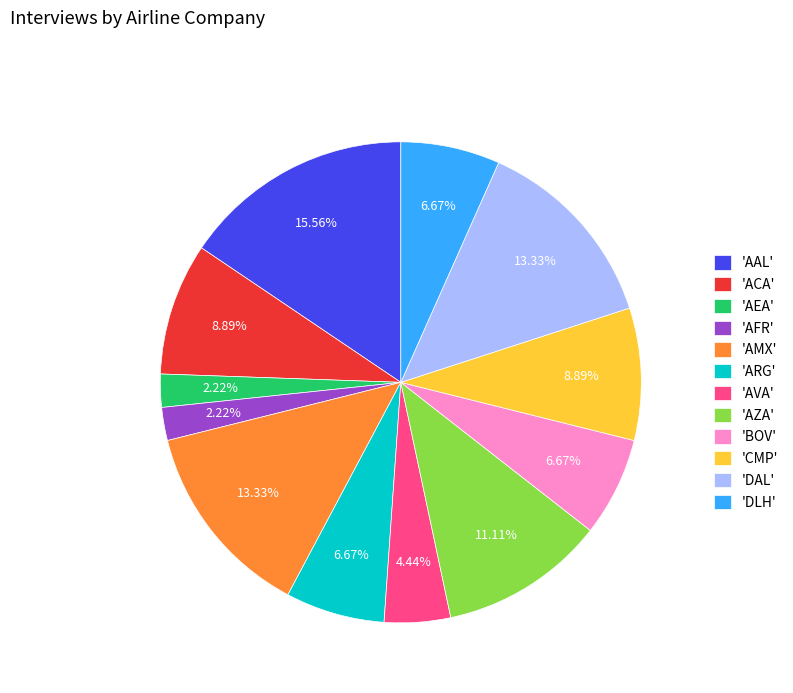

Between 'AZA' and 'DAL', which is larger?

'DAL'